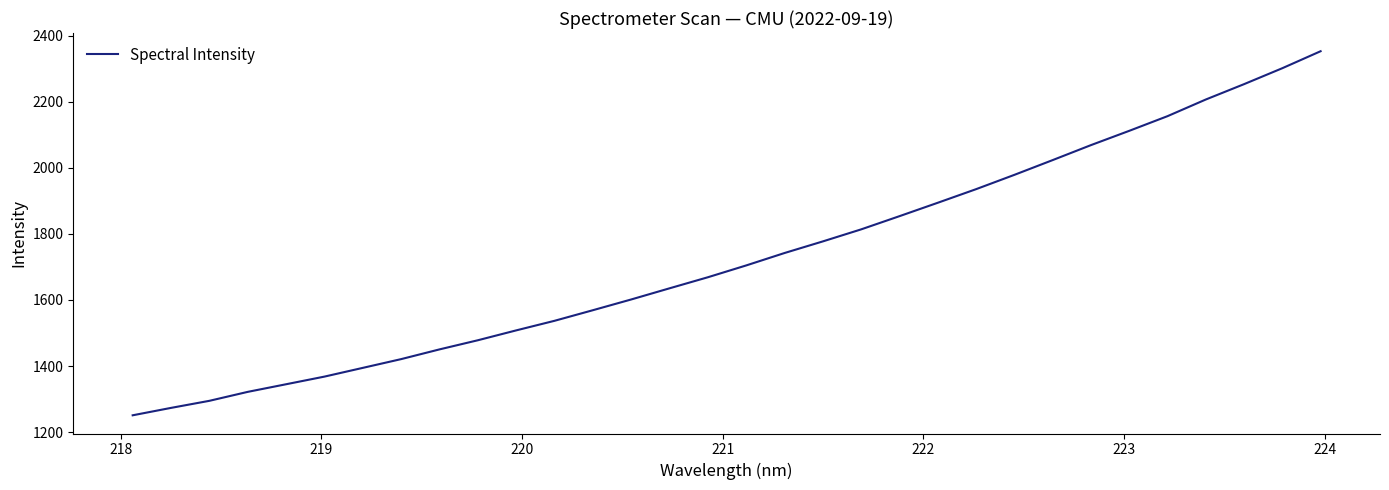

What is the maximum value shown in the chart?

2352.5